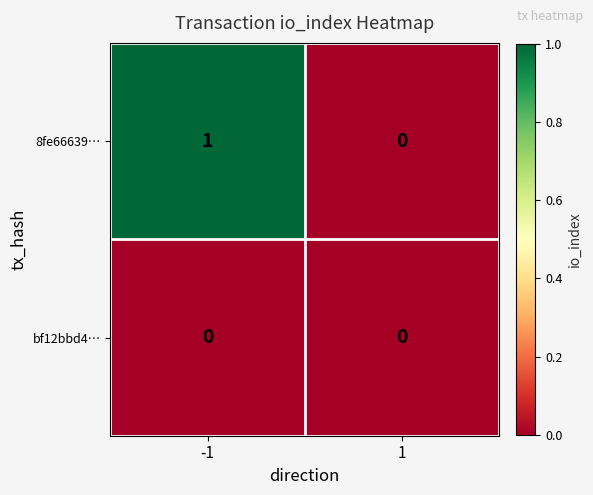

How many categories are shown in the chart?

2